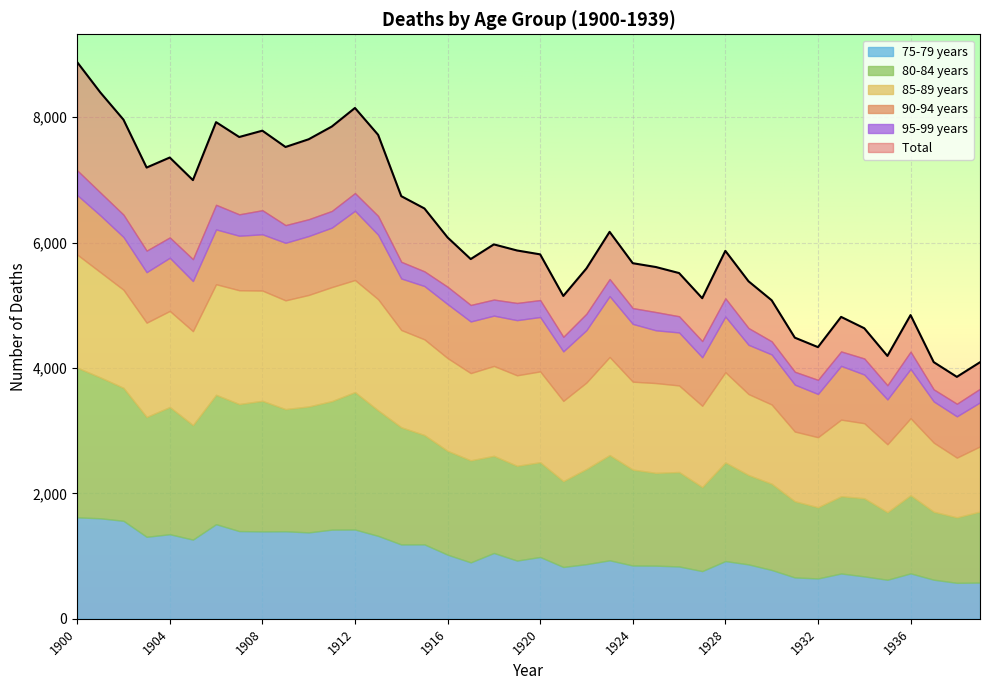

Which category has the lowest value in the 90-94 years series?

1937